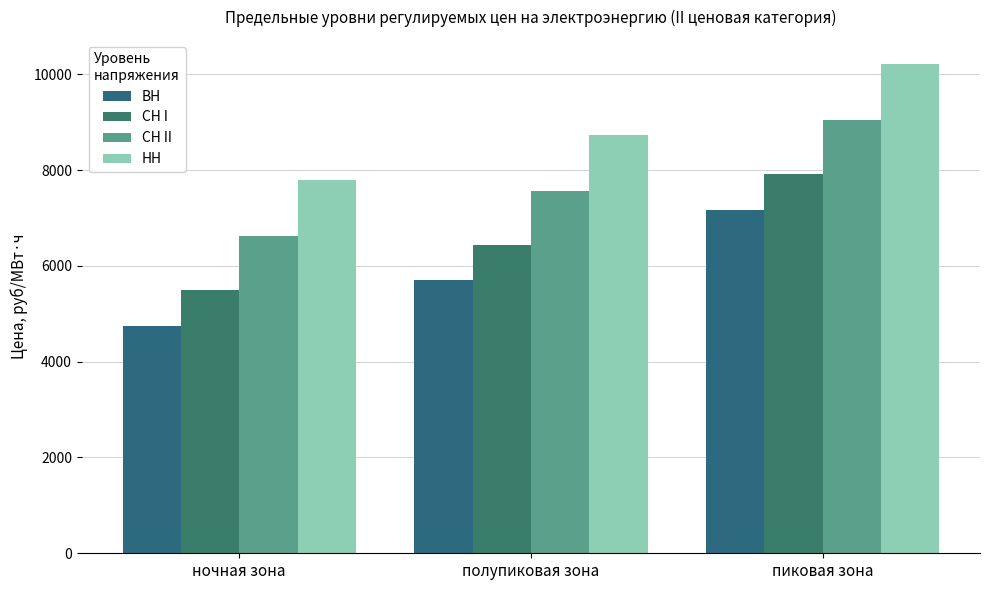

Reading right to left, what are all the values shown in this chart?

ВН: 7164.0	5695.7	4748.2
СН I: 7908.3	6440.1	5492.6
СН II: 9037.0	7568.7	6621.2
НН: 10205.7	8737.5	7790.0